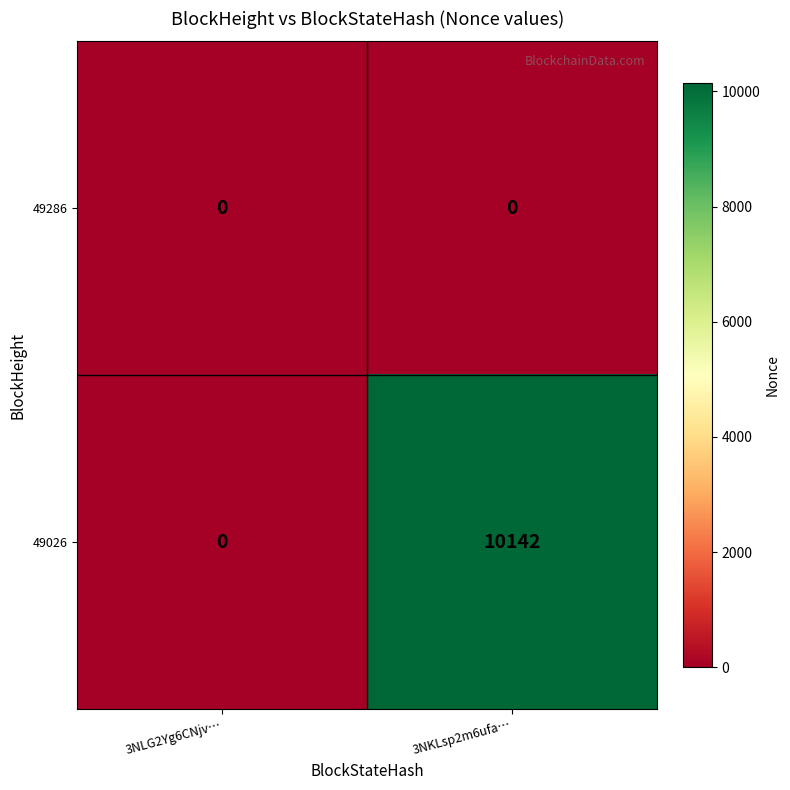

At which category is the sum across all series the highest?

3NKLsp2m6ufa…